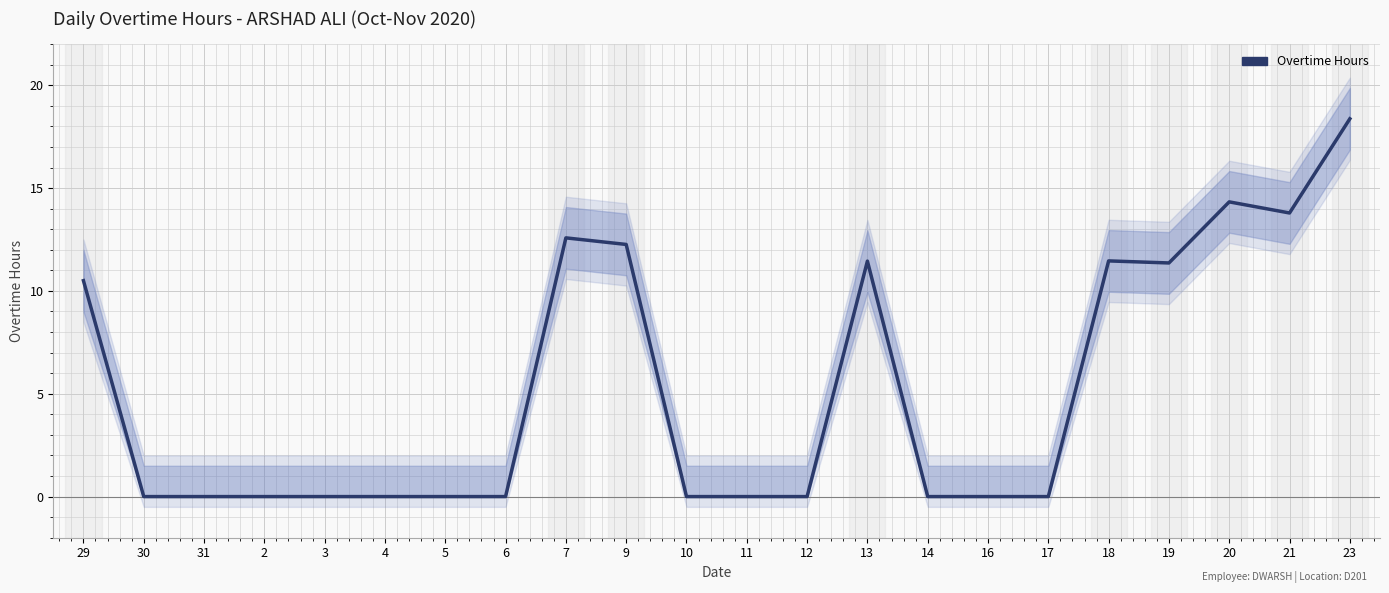

How many lines are shown in the chart?

1